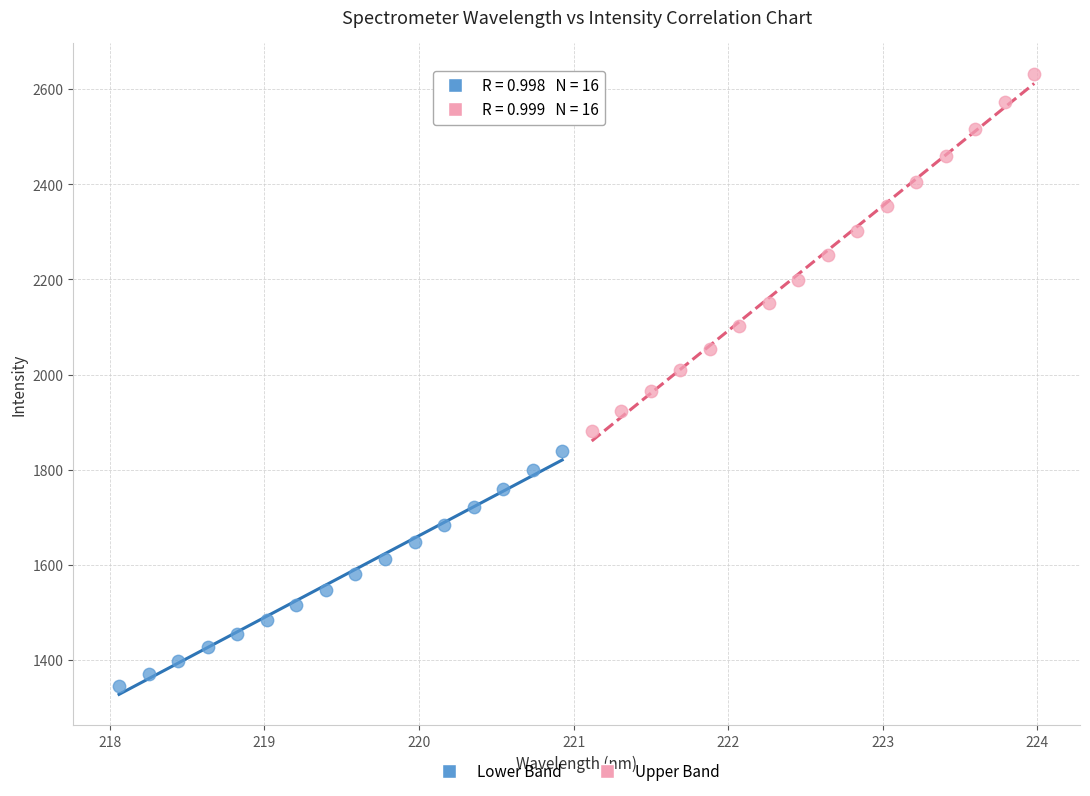

Which series contains the lowest Y value?

Lower Band